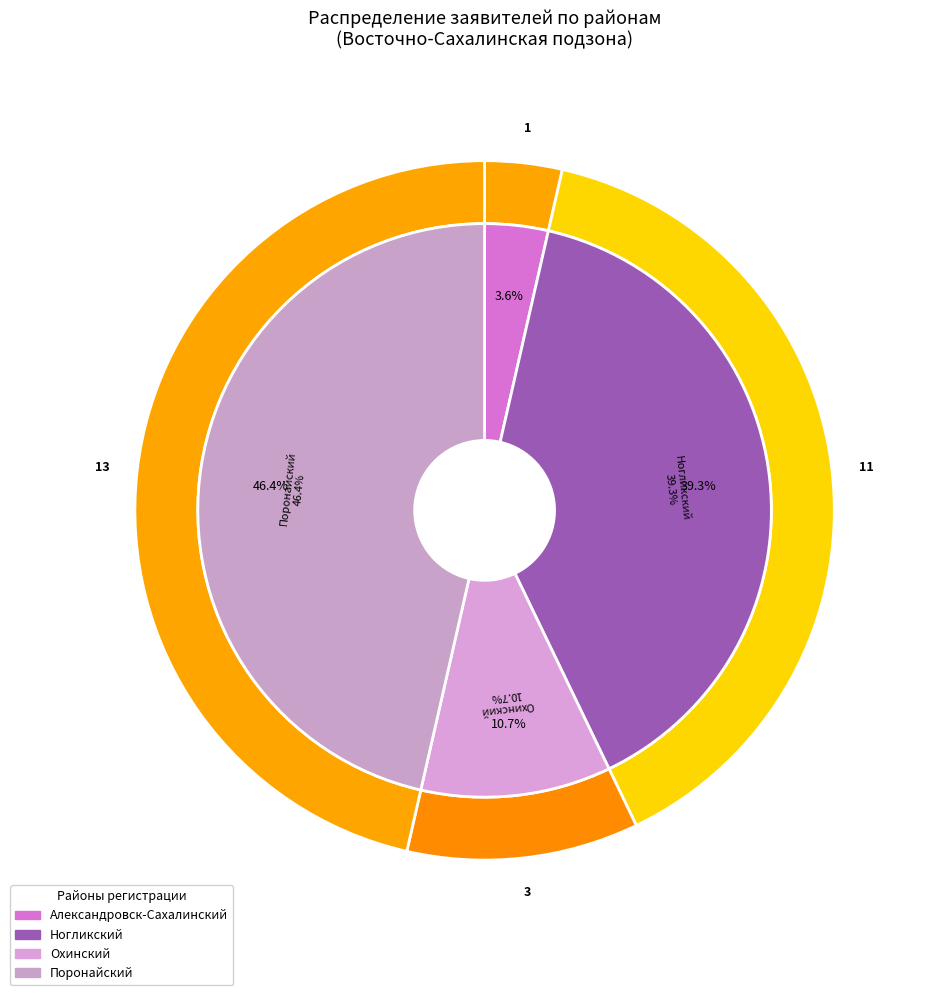

What percentage is NOT represented by Александровск-Сахалинский?

96.4%